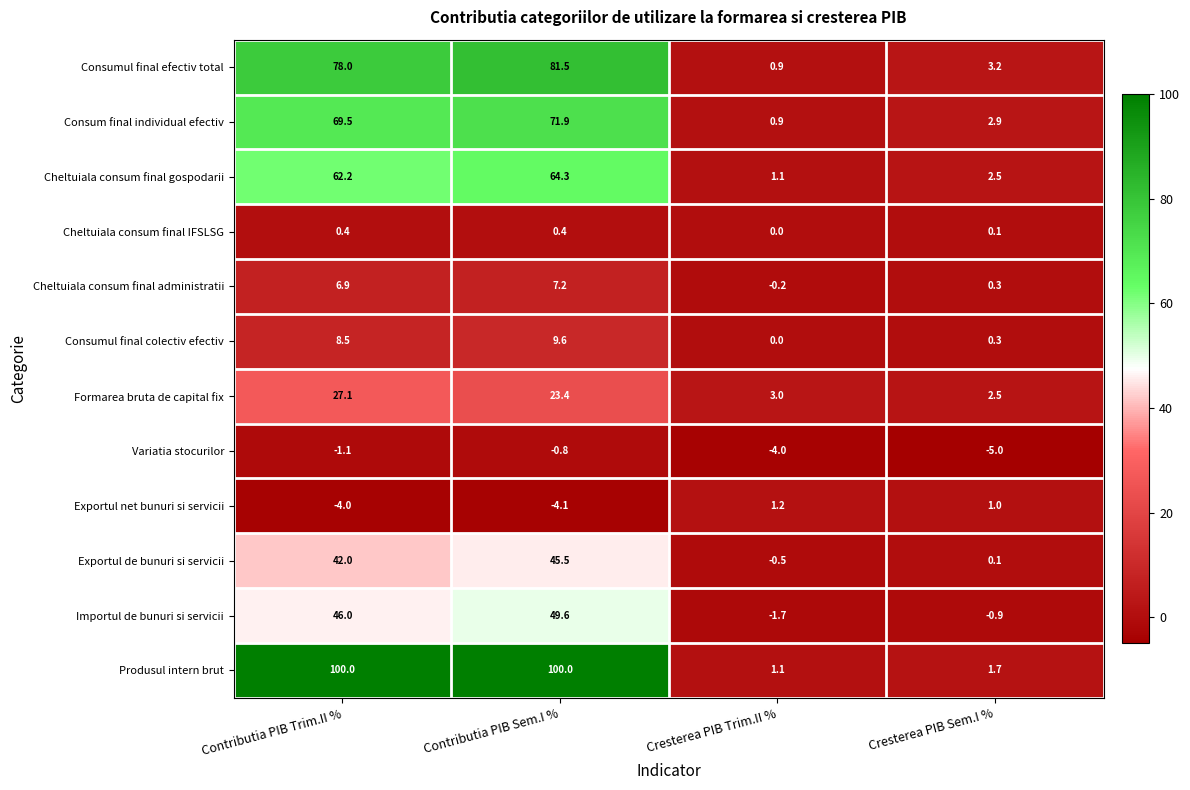

At which category is the sum across all series the highest?

Contributia PIB Sem.I %